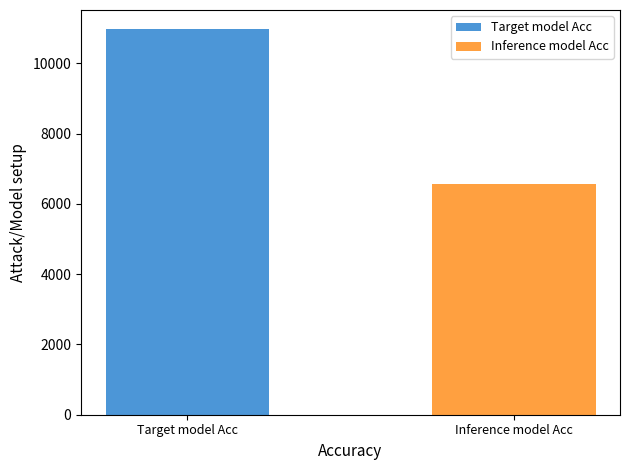

How many bars are there in each group?

2